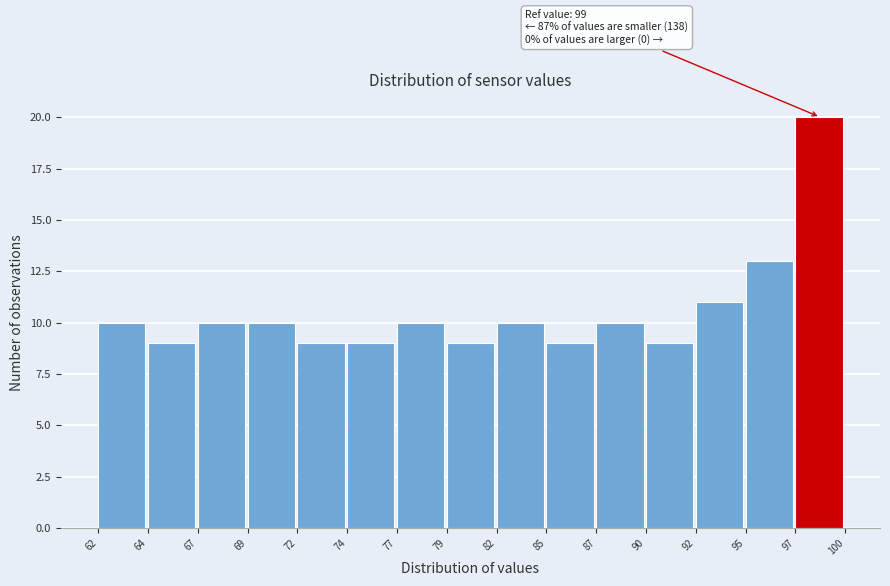

Reading left to right, extract all data points from this chart.

62=10	64=9	67=10	69=10	72=9	74=9	77=10	79=9	82=10	85=9	87=10	90=9	92=11	95=13	97=20